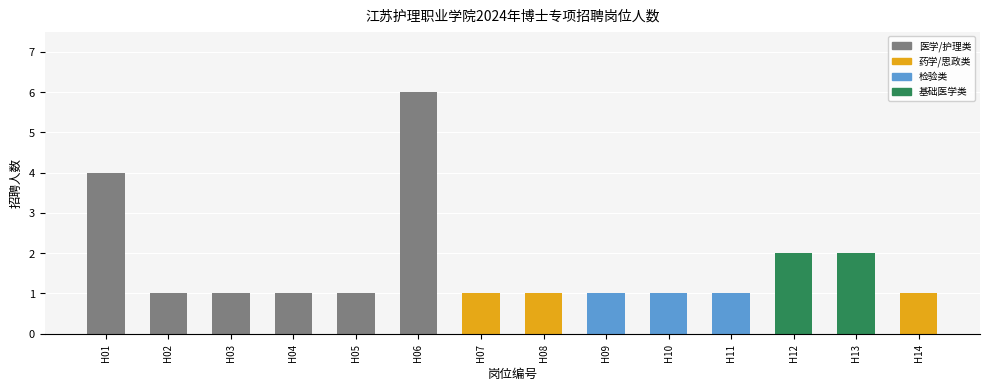

Reading left to right, what are all the values shown in this chart?

4	1	1	1	1	6	1	1	1	1	1	2	2	1